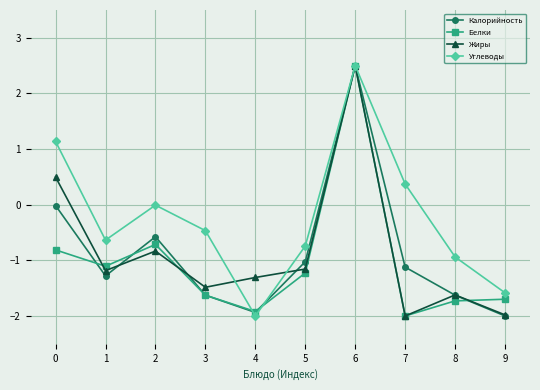

What is the value of the Калорийность point at the 9th from the left?

-1.6